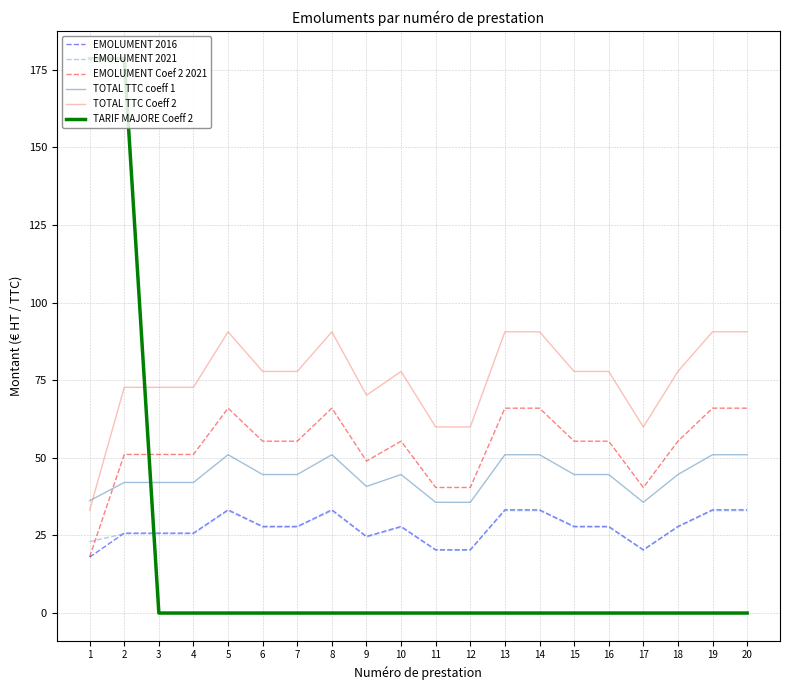

What is the difference between the highest and lowest values at 11?

59.9